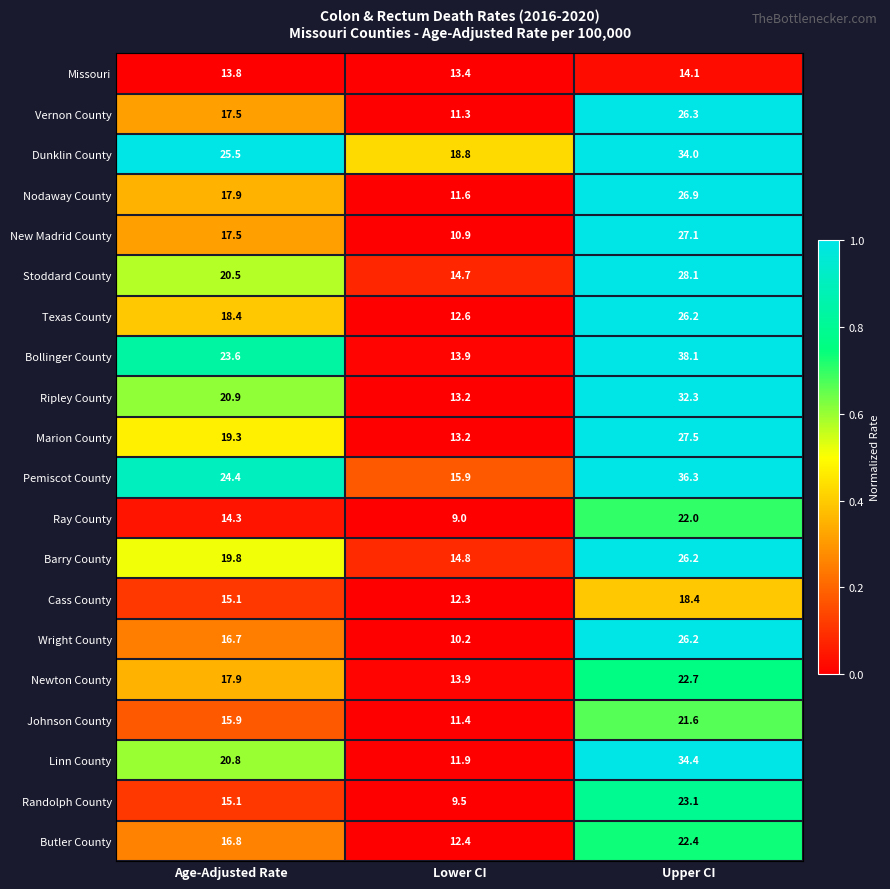

Rank the categories by Dunklin County value from lowest to highest.

Lower CI, Age-Adjusted Rate, Upper CI